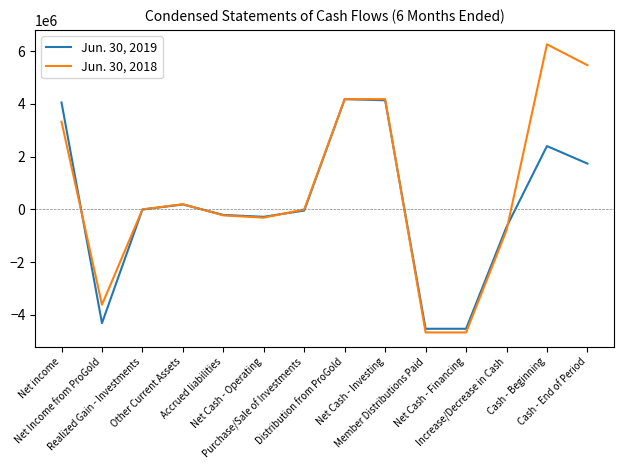

At which category does Jun. 30, 2018 reach its first local peak?

Other Current Assets